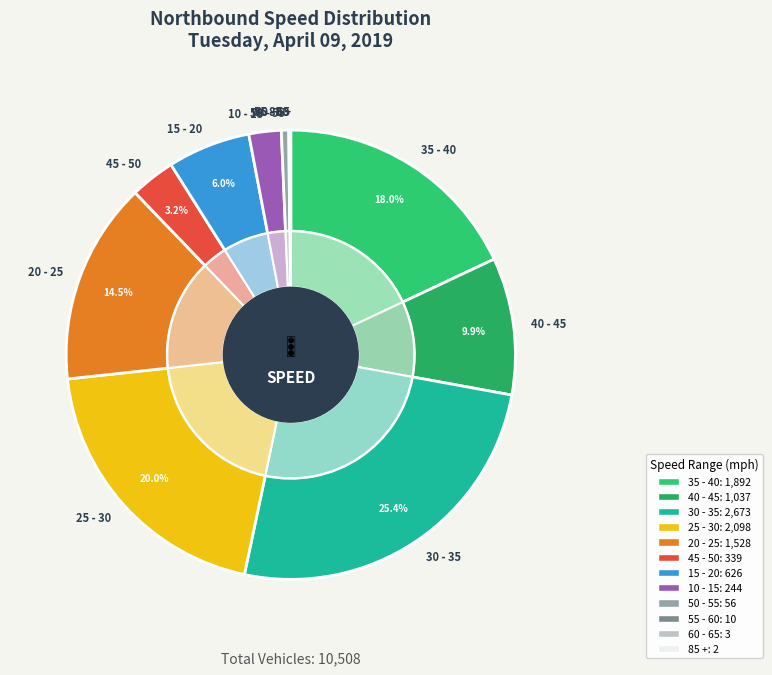

What is the smallest slice in the pie chart?

85 +